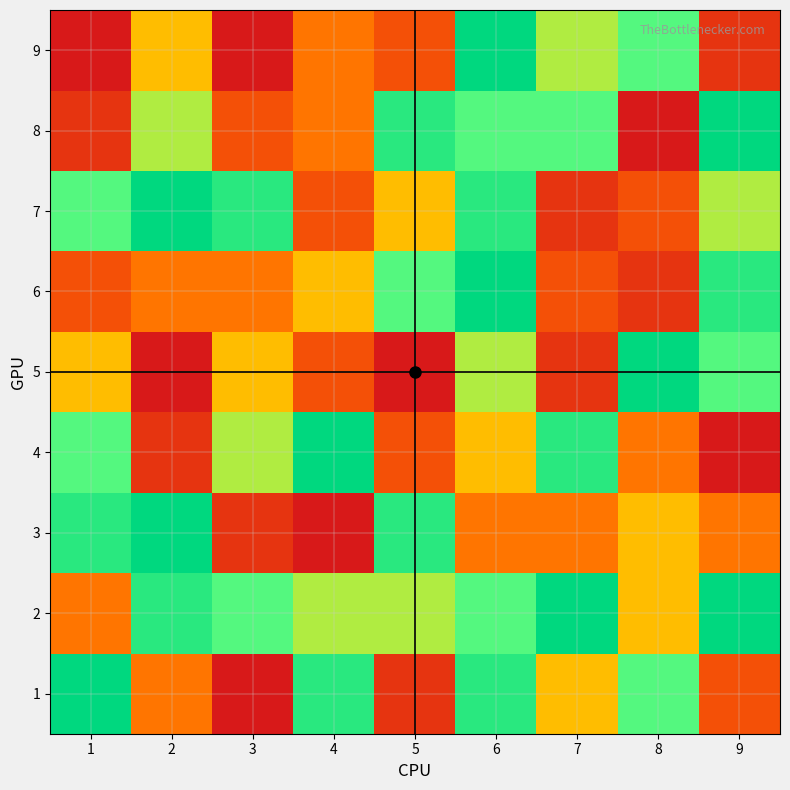

How many categories are shown in the chart?

9